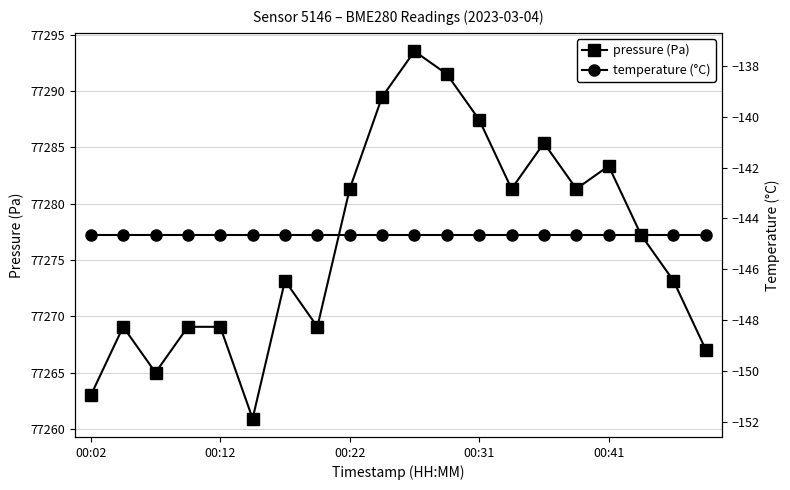

Which series has the widest spread of values?

pressure (Pa)